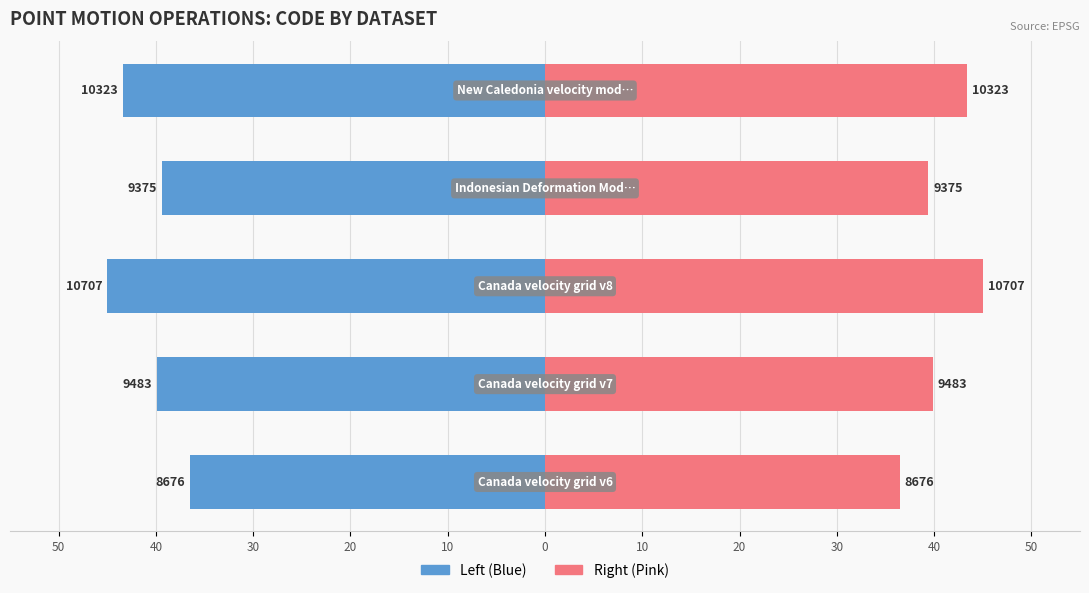

True or false: CODE (right) has a value of 39.9 at 40.

True